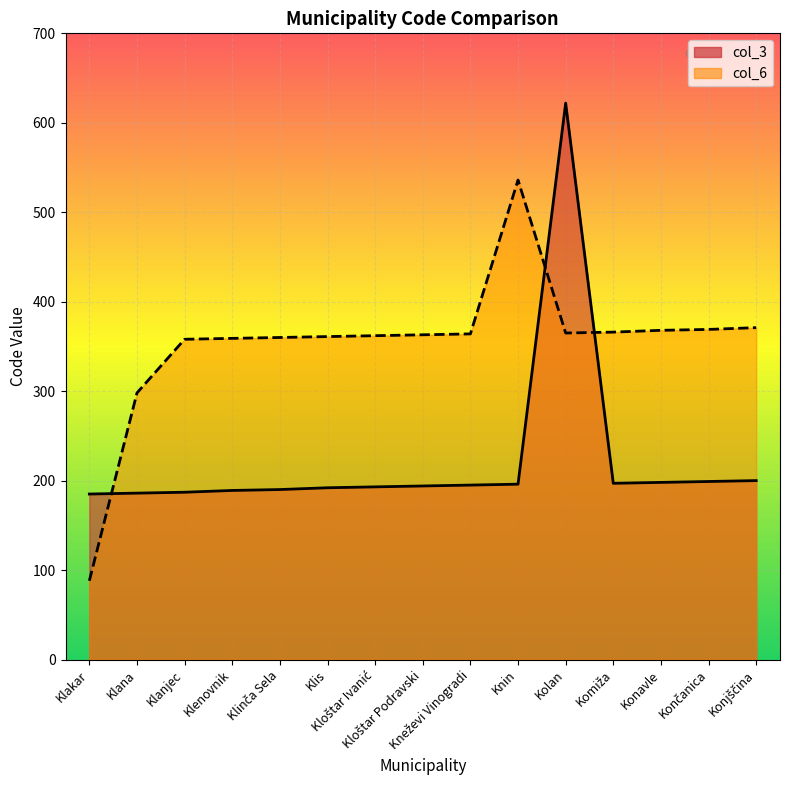

What is the maximum value shown in the chart?

622